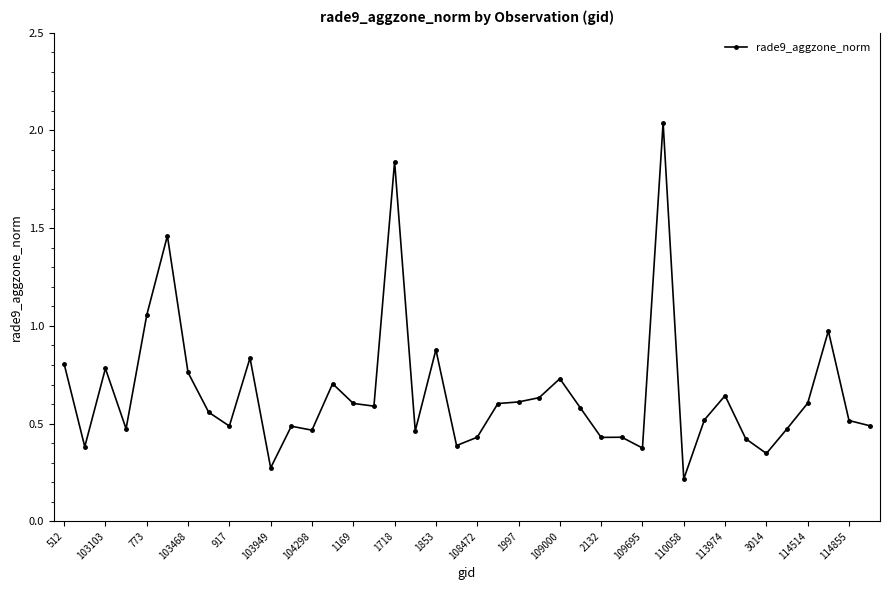

True or false: there are more than 1 points higher than both neighbors.

True